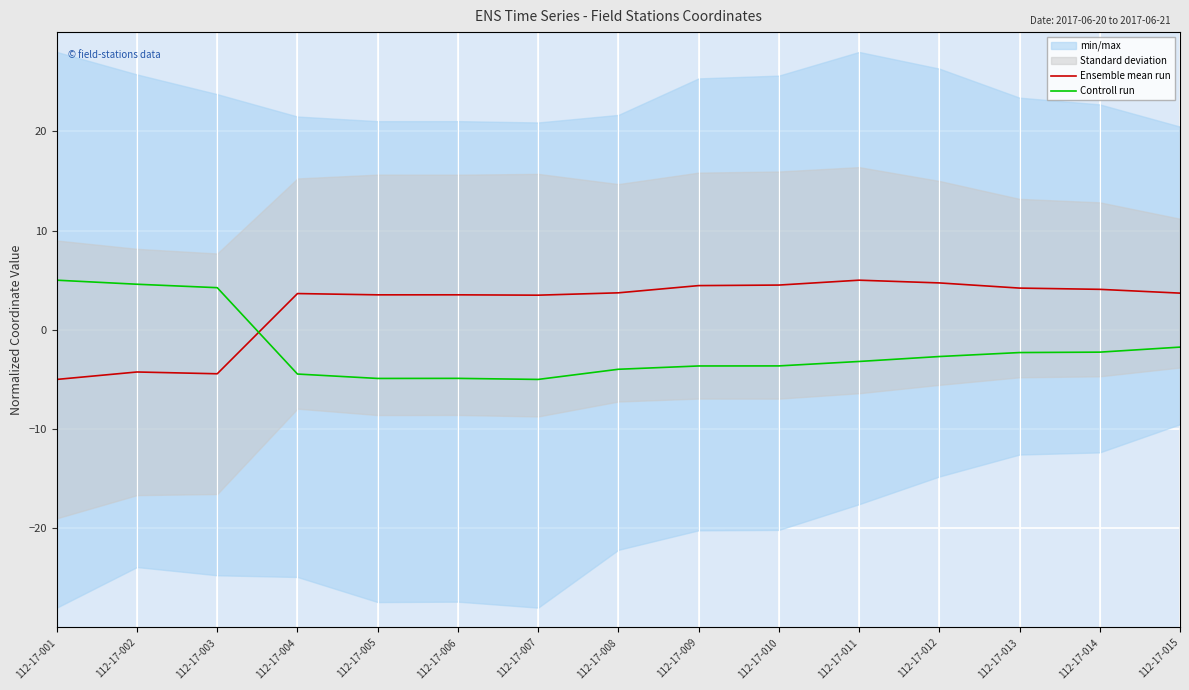

At which label does Ensemble mean run first exceed 3?

112-17-004